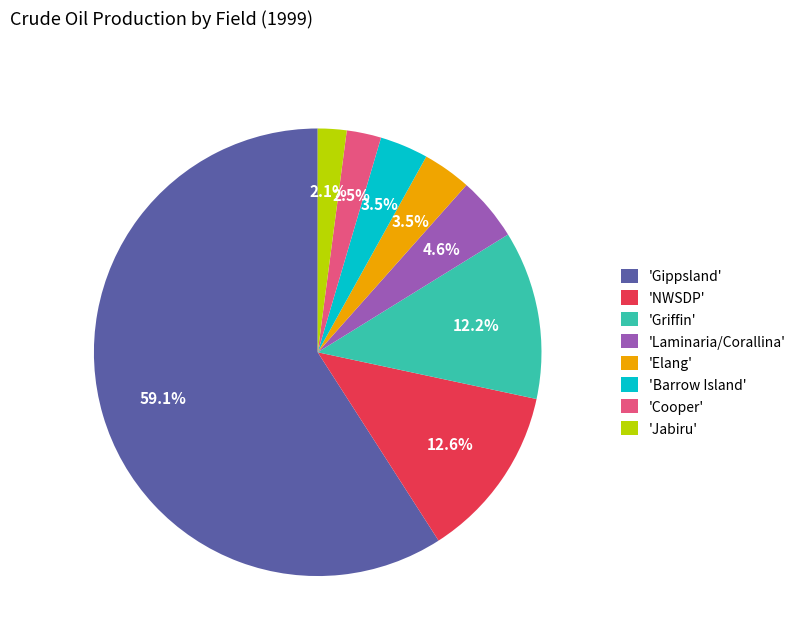

Do 'Elang' and 'Griffin' together represent more than half of the pie?

No